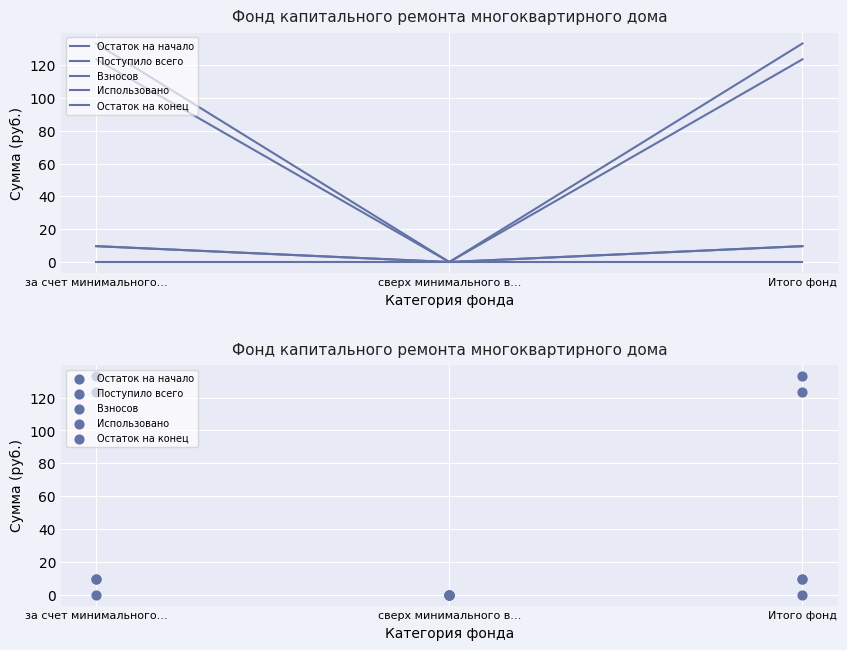

What is the total value across all series at за счет минимального…?

275.9